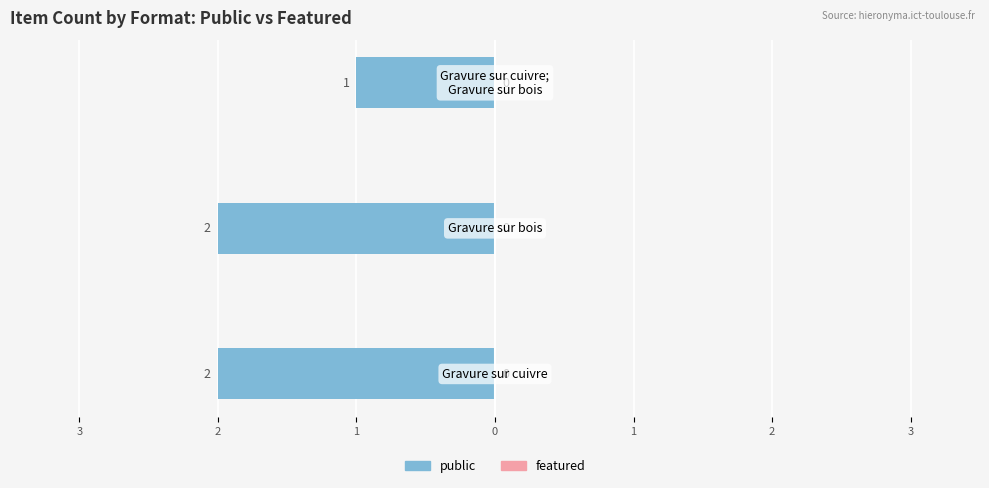

How many distinct data groups are displayed?

2